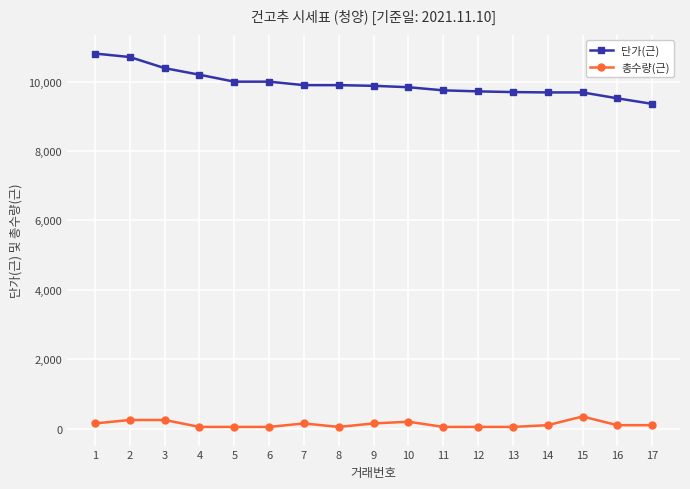

What is the average value of the 단가(근) series?

9945